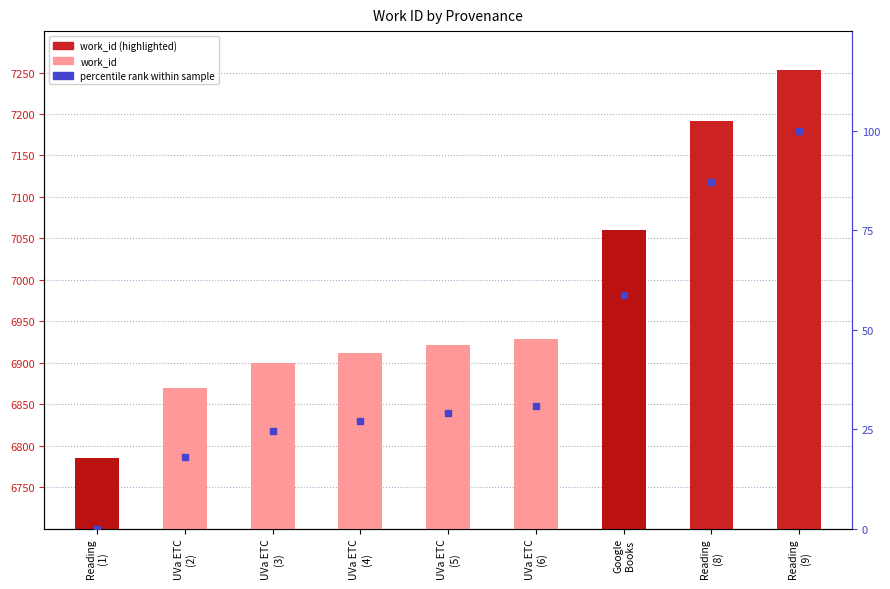

Which series has the largest Y range (max minus min)?

work_id